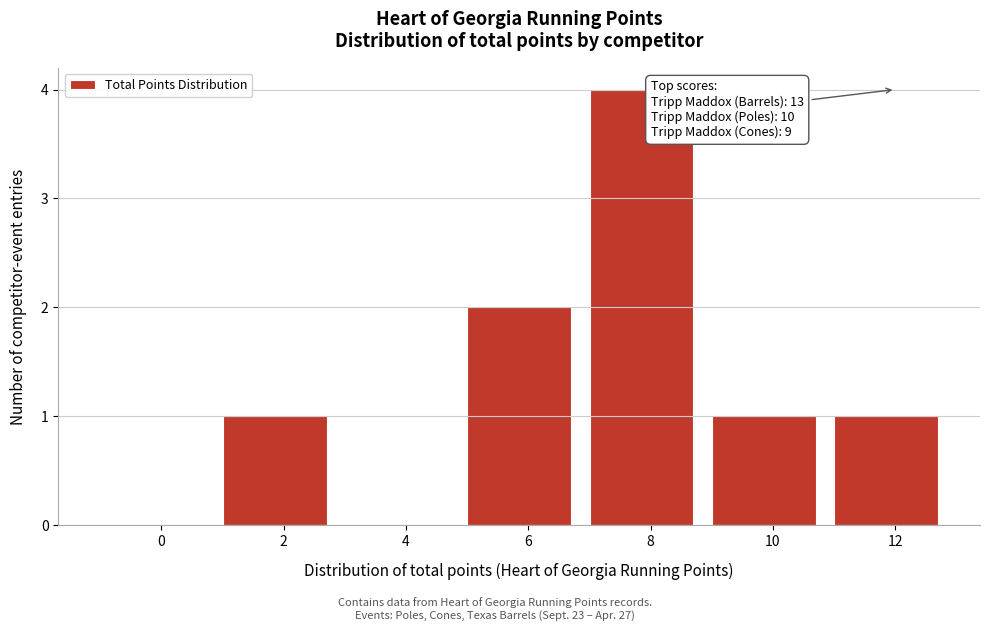

Reading right to left, list all the values displayed in this chart.

12=1	10=1	8=4	6=2	4=0	2=1	0=0